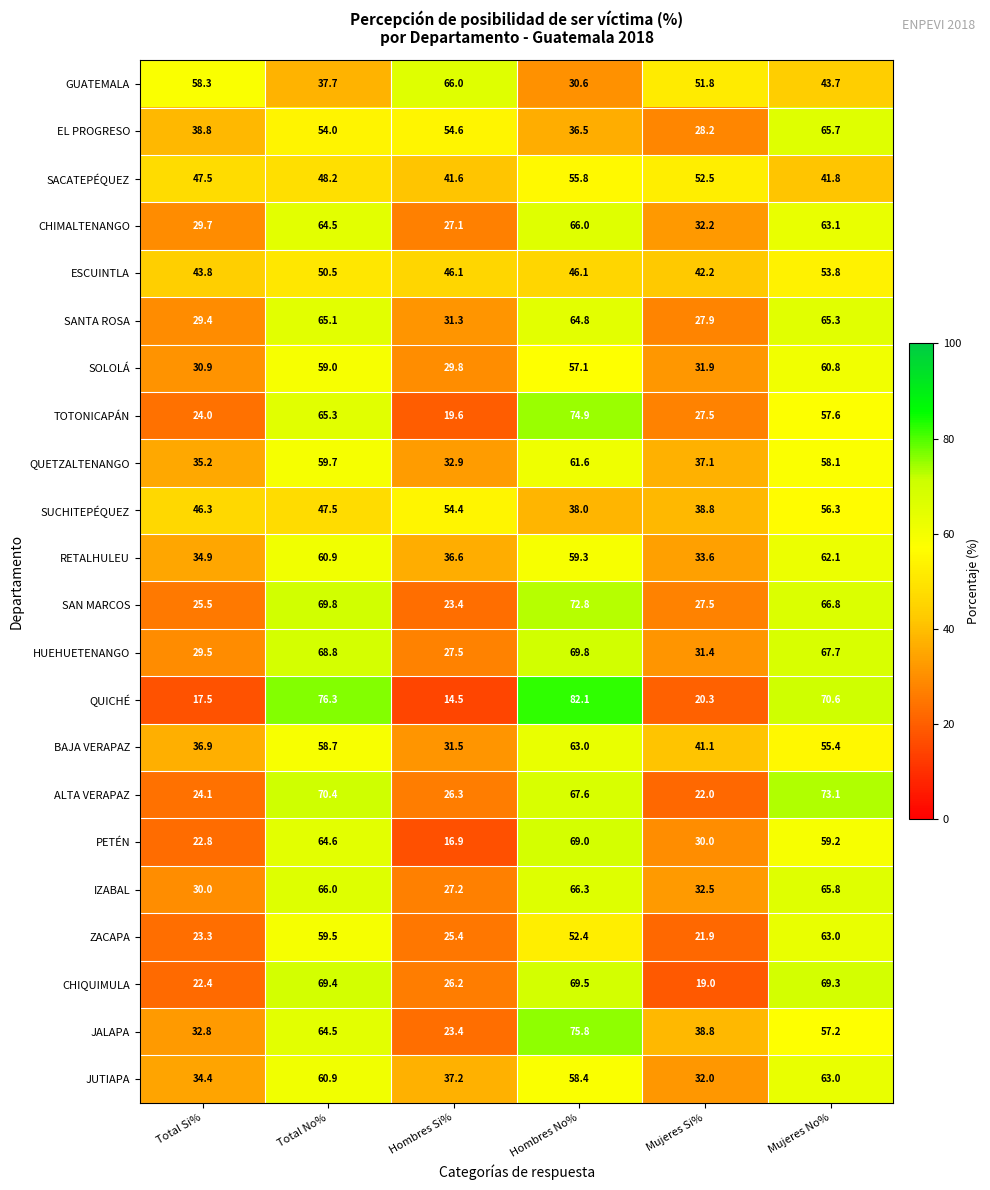

Which series has the largest range (max minus min)?

QUICHÉ